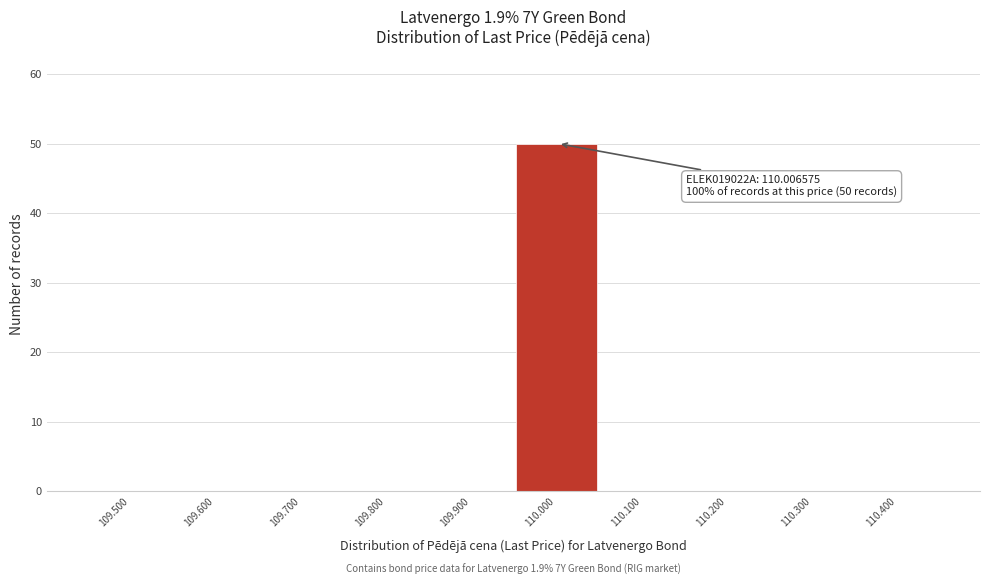

Reading left to right, what are all the values shown in this chart?

109.500=0	109.600=0	109.700=0	109.800=0	109.900=0	110.000=50	110.100=0	110.200=0	110.300=0	110.400=0